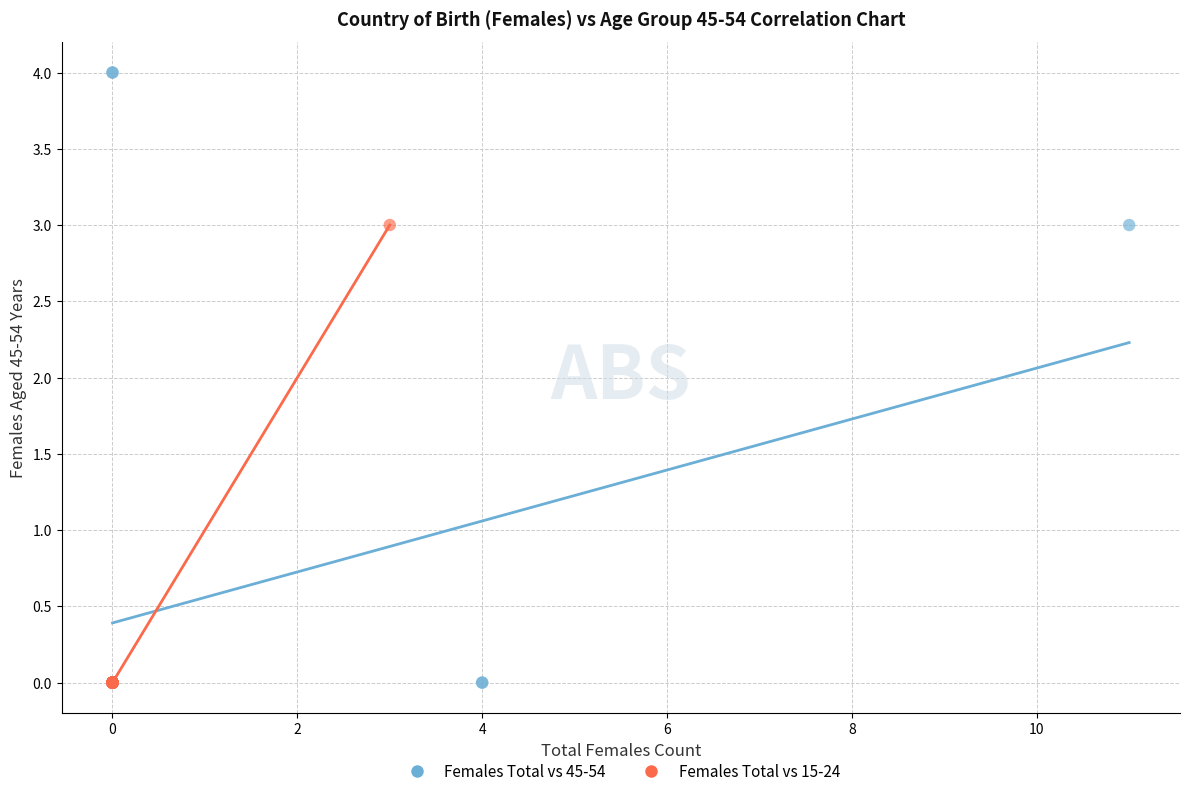

Which series reaches the maximum Y coordinate?

Females Total vs 45-54